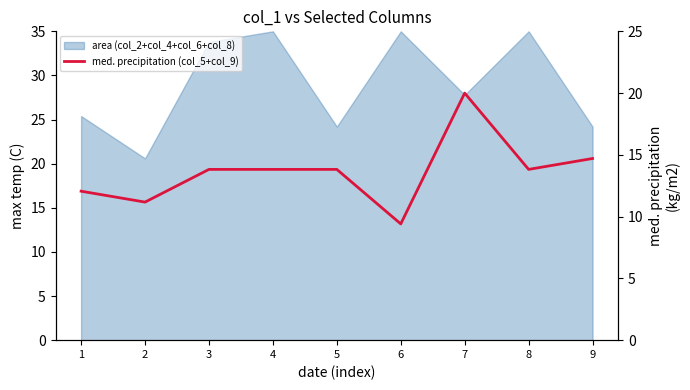

What is the value of the 3rd point from the left?

13.8